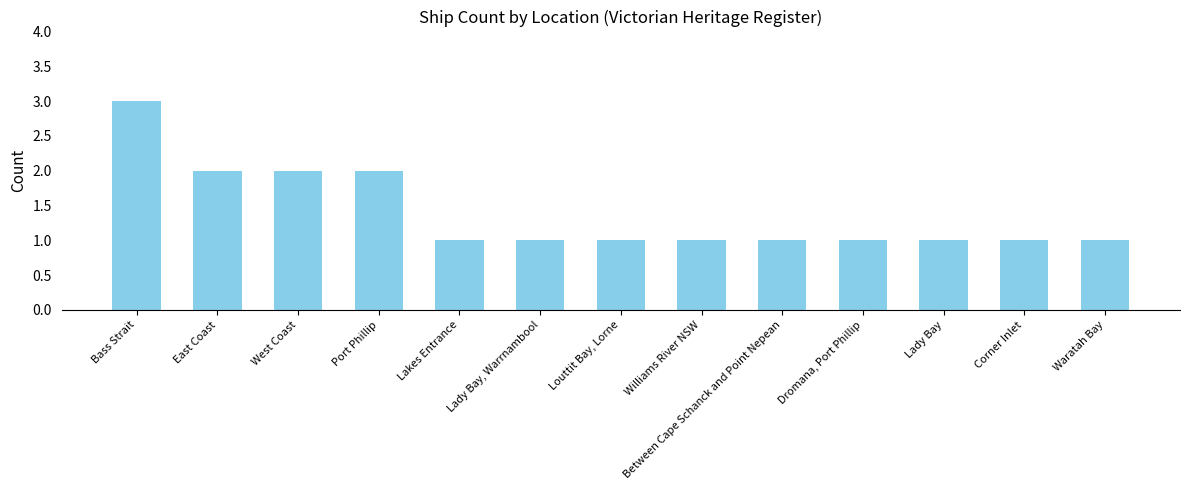

Count the number of categories in the chart.

13